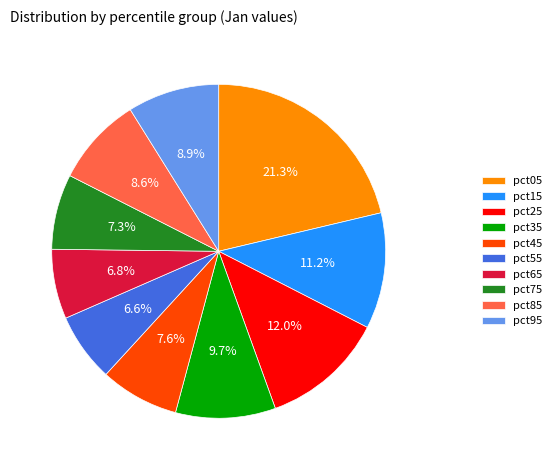

Count the number of slices in the pie.

10